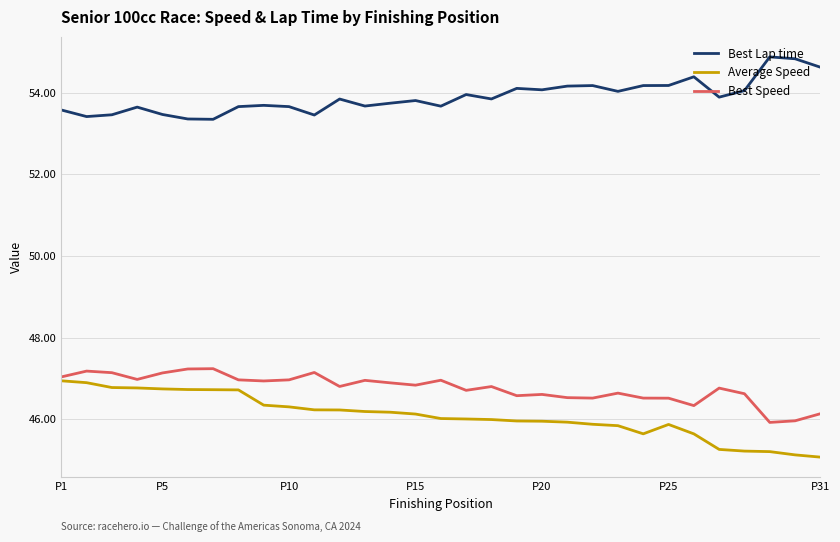

True or false: Best Lap time and Average Speed intersect in this chart.

False